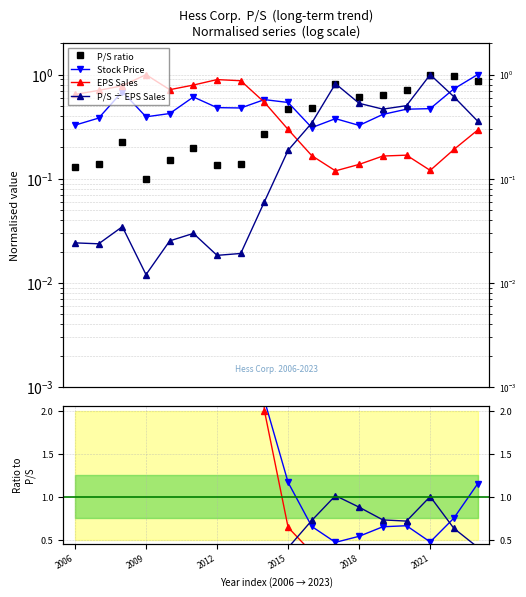

At which category does P/S reach its first local peak?

2008-02-27